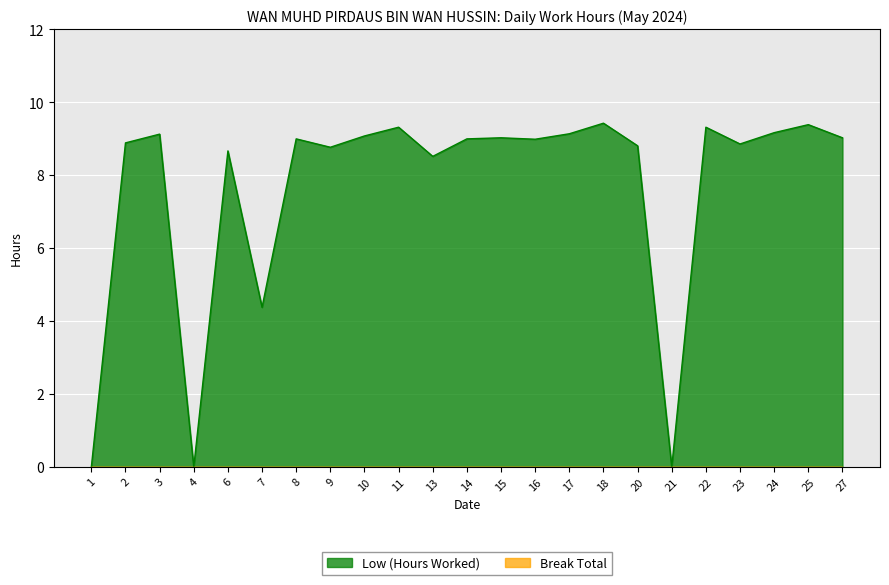

How many positive values are there?

20